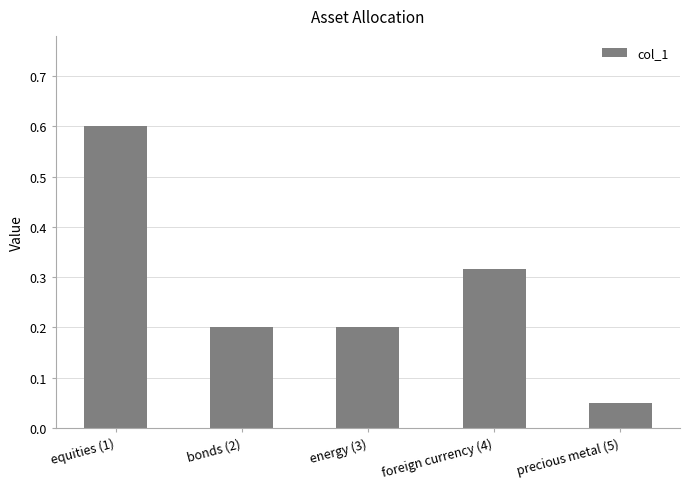

The value at energy (3) is 0.1. True or false?

False